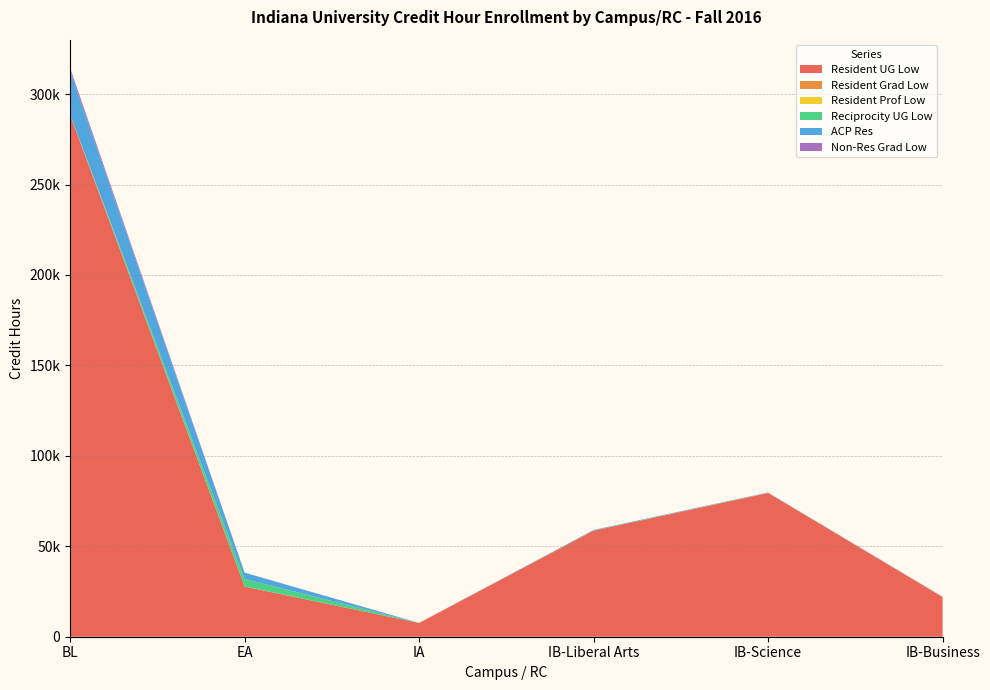

Reading left to right, extract all data points from this chart.

Resident UG Low: BL=288321.0	EA=27702.0	IA=7619.0	IB-Liberal Arts=58585.0	IB-Science=79425.0	IB-Business=21945.0
Resident Grad Low: BL=289.5	EA=74.0	IA=0.0	IB-Liberal Arts=76.0	IB-Science=147.0	IB-Business=30.0
Resident Prof Low: BL=9.0	EA=0.0	IA=0.0	IB-Liberal Arts=3.0	IB-Science=0.0	IB-Business=0.0
Reciprocity UG Low: BL=0.0	EA=4109.0	IA=0.0	IB-Liberal Arts=0.0	IB-Science=0.0	IB-Business=0.0
ACP Res: BL=24074.0	EA=3512.0	IA=0.0	IB-Liberal Arts=335.0	IB-Science=167.0	IB-Business=12.0
Non-Res Grad Low: BL=1663.5	EA=33.0	IA=0.0	IB-Liberal Arts=32.0	IB-Science=13.0	IB-Business=99.0